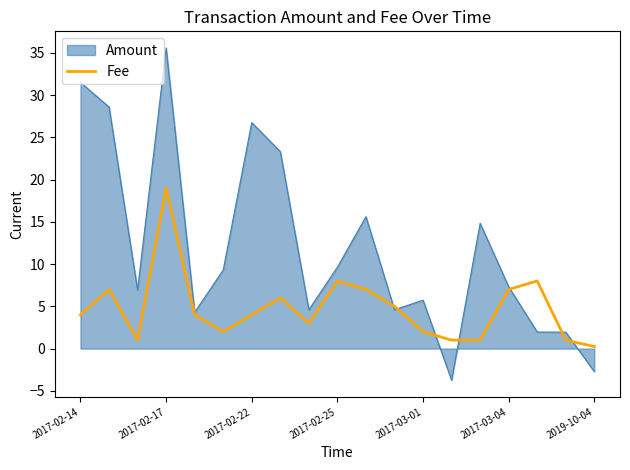

Which series has the largest total across all categories?

Amount